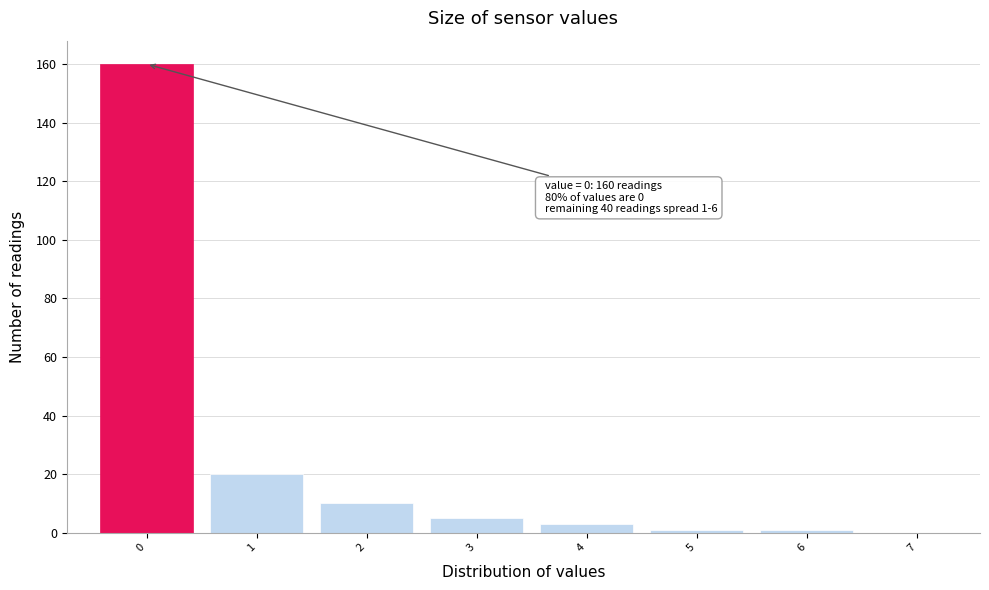

Reading left to right, what are all the values shown in this chart?

0=160	1=20	2=10	3=5	4=3	5=1	6=1	7=0